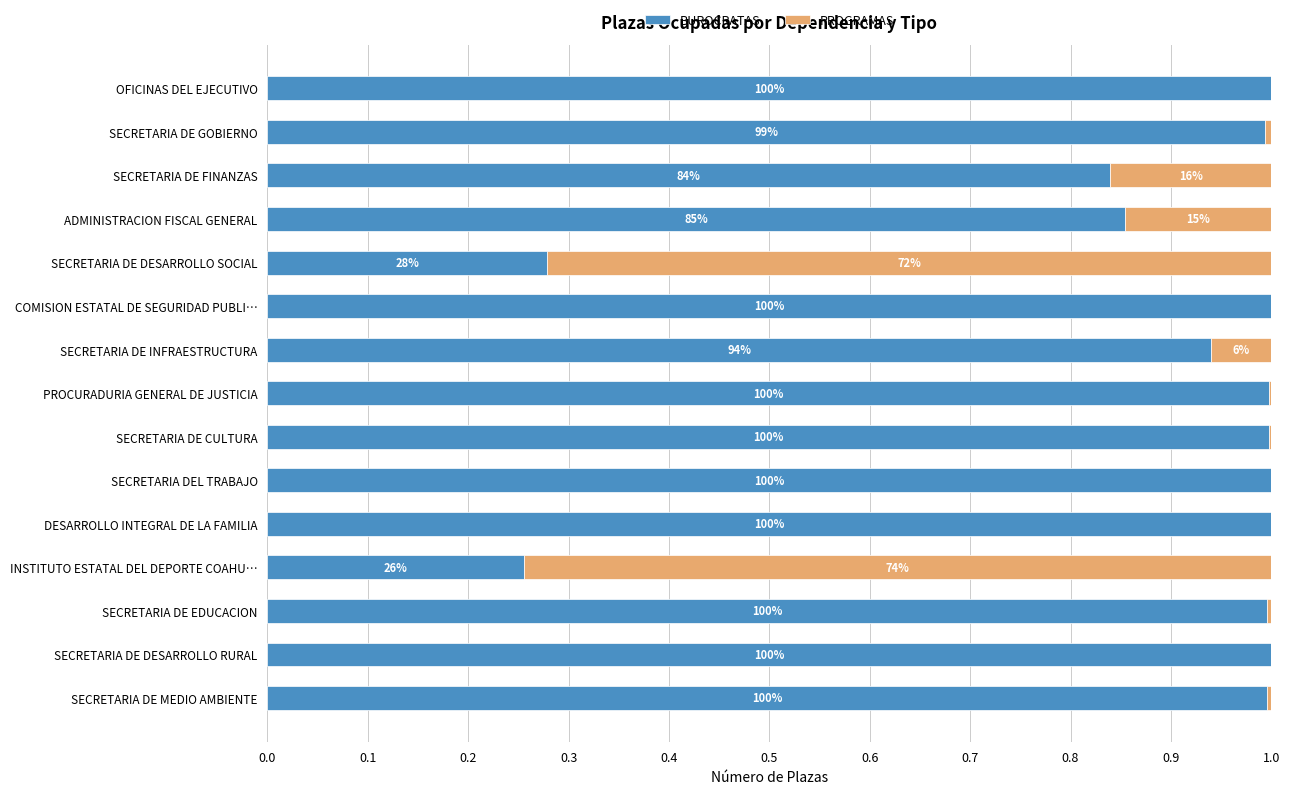

What are all the series names shown in the legend?

BUROCRATAS, PROGRAMAS